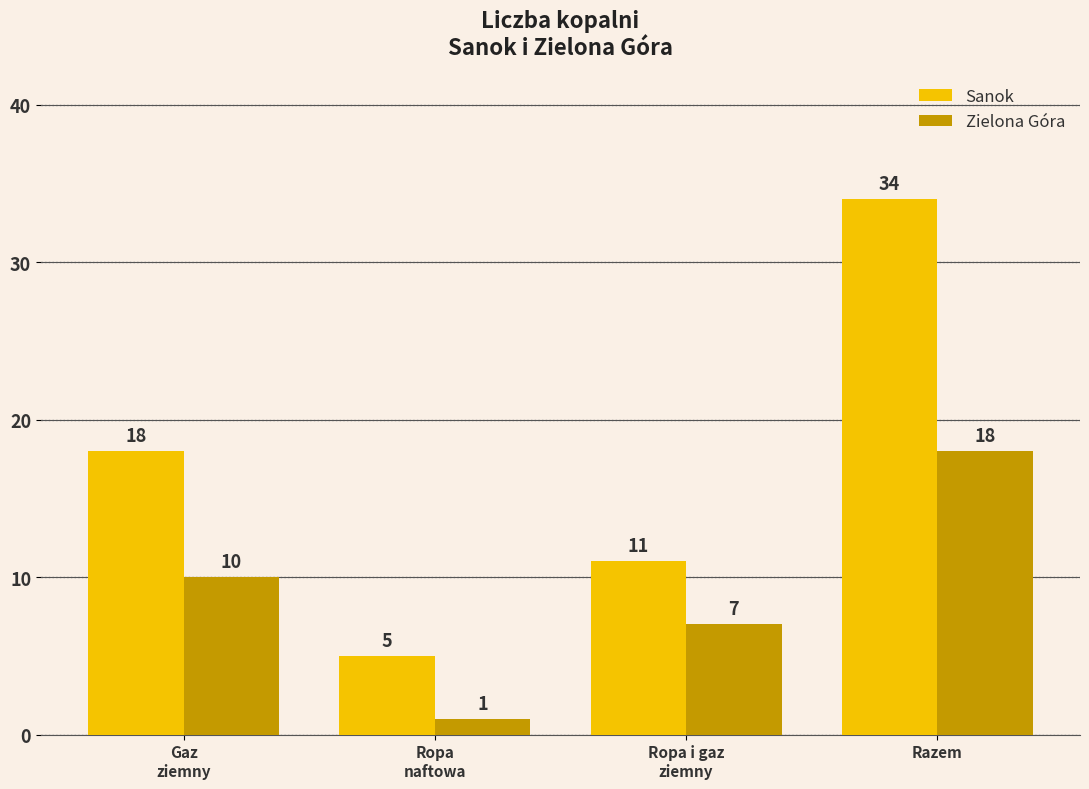

How many Zielona Góra values are between 7 and 18?

3